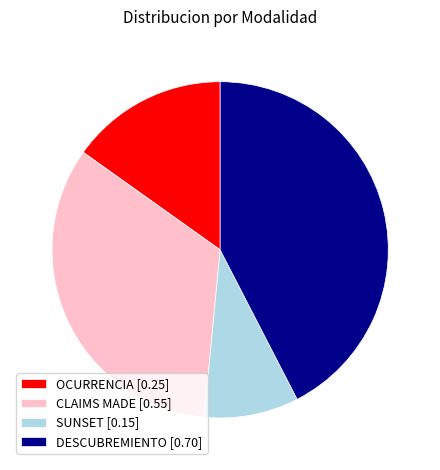

Between DESCUBREMIENTO [0.70] and OCURRENCIA [0.25], which is larger?

DESCUBREMIENTO [0.70]